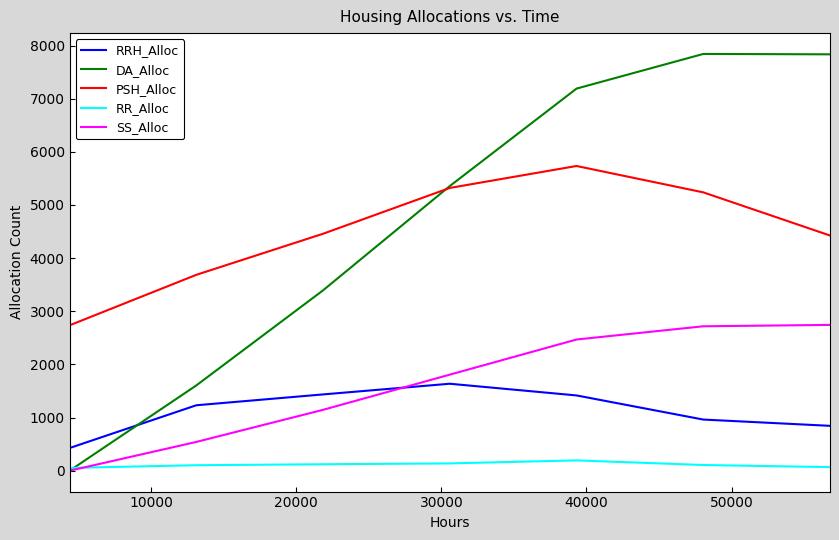

Which series has the largest range (max minus min)?

DA_Alloc